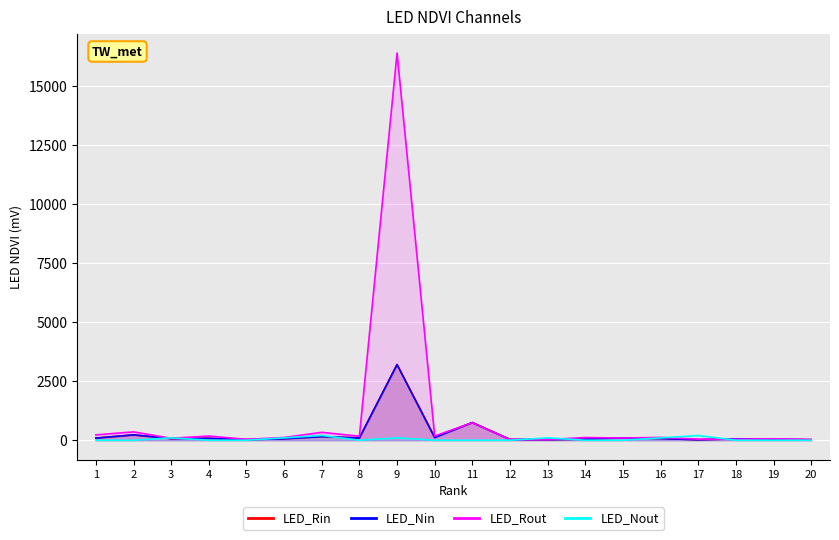

What is the difference between the maximum and second lowest values in the Cites / Doc. (2years) series?

200